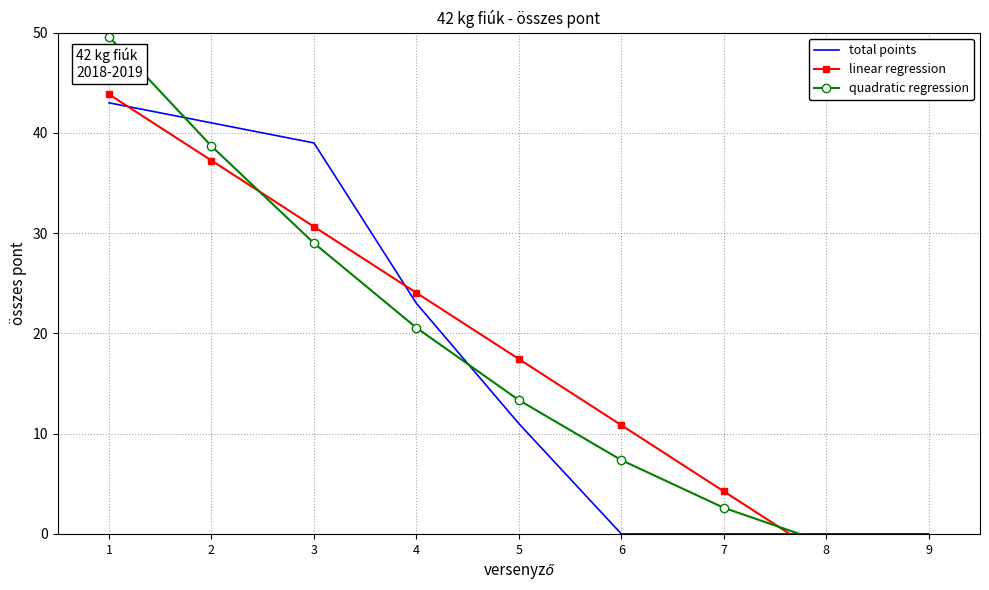

Reading left to right, transcribe all the data shown in this chart.

total points: 43.0	41.0	39.0	23.0	11.0	0.0	0.0	0.0	0.0
linear regression: 43.8	37.2	30.6	24.0	17.4	10.8	4.2	-2.4	-9.0
quadratic regression: 49.6	38.7	29.0	20.6	13.3	7.4	2.6	-0.9	-3.2